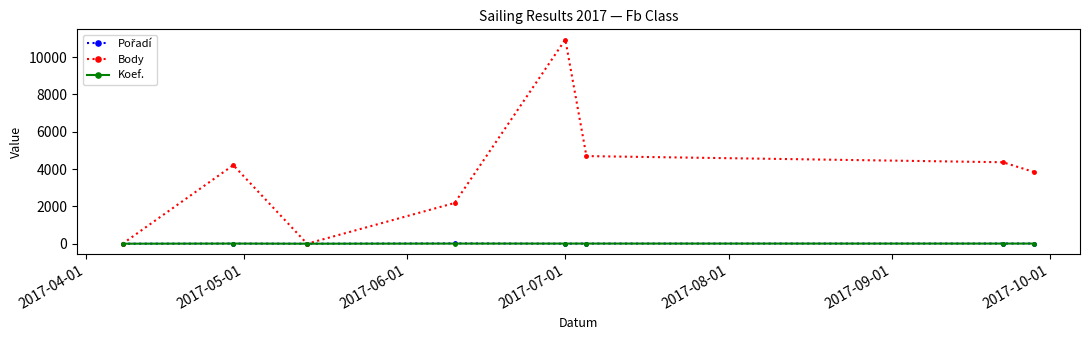

What is the average value of the Body series?

3780